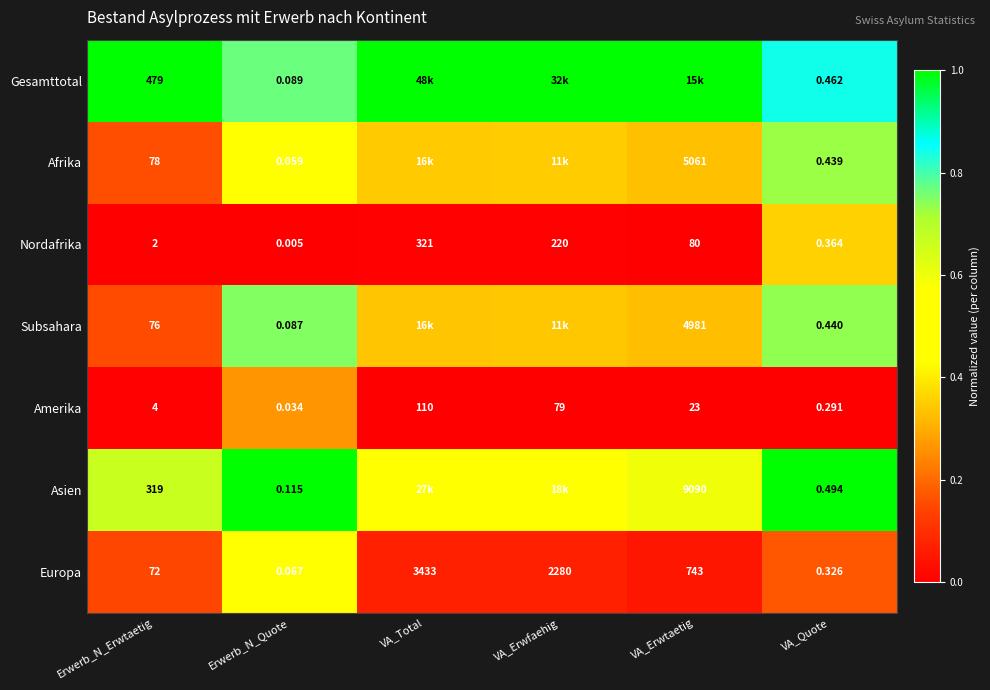

List the labels in order of Europa value, smallest first.

Erwerb_N_Quote, VA_Quote, Erwerb_N_Erwtaetig, VA_Erwtaetig, VA_Erwfaehig, VA_Total